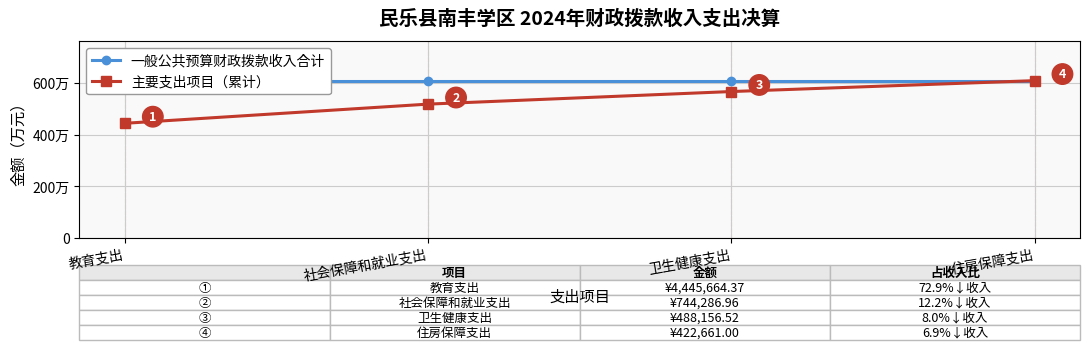

Reading left to right, transcribe all the data shown in this chart.

一般公共预算财政拨款收入合计: 6100768.8	6100768.8	6100768.8	6100768.8
主要支出项目（累计）: 4445664.4	5189951.3	5678107.8	6100768.8